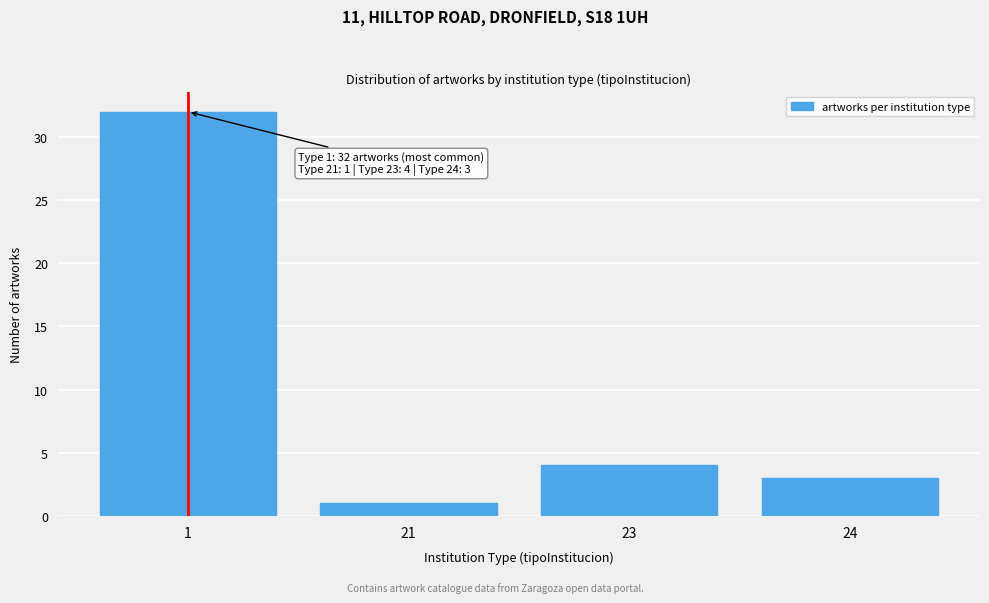

Reading left to right, extract all data points from this chart.

1=32	21=1	23=4	24=3